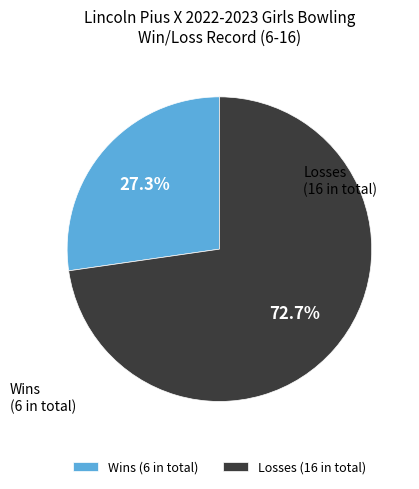

To the nearest percent, what is the difference between the largest and smallest slice percentages?

45%